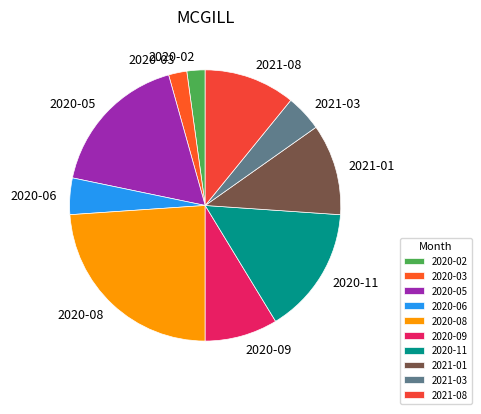

Which category has the biggest portion of the pie?

2020-08